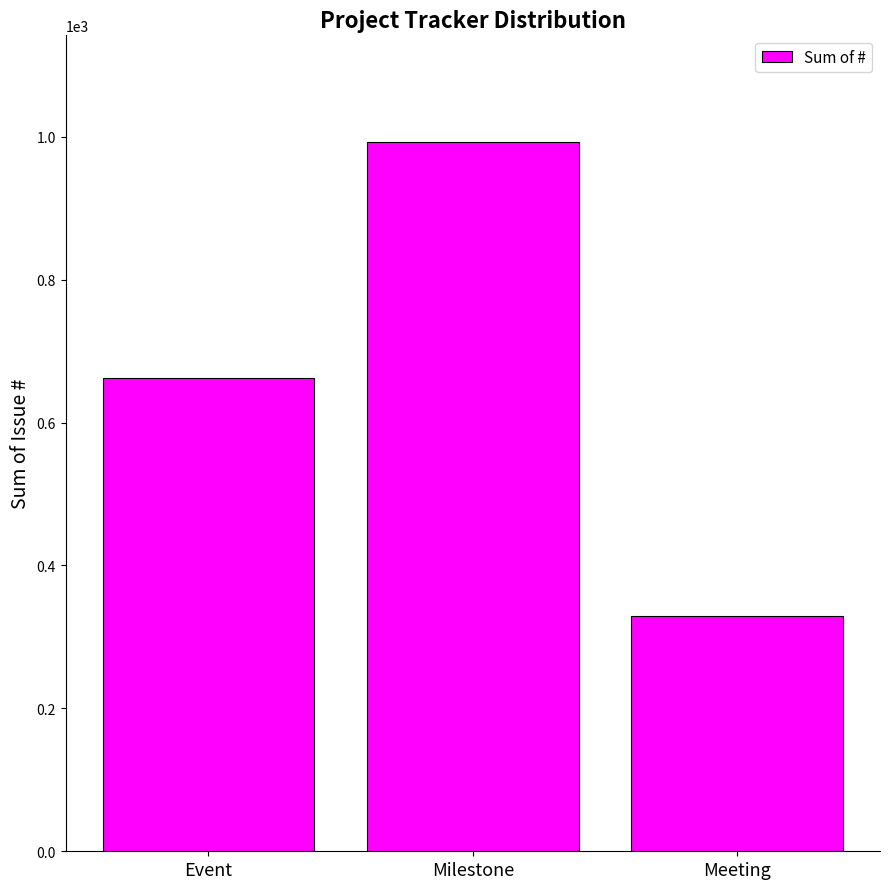

How many data points are less than 663?

1